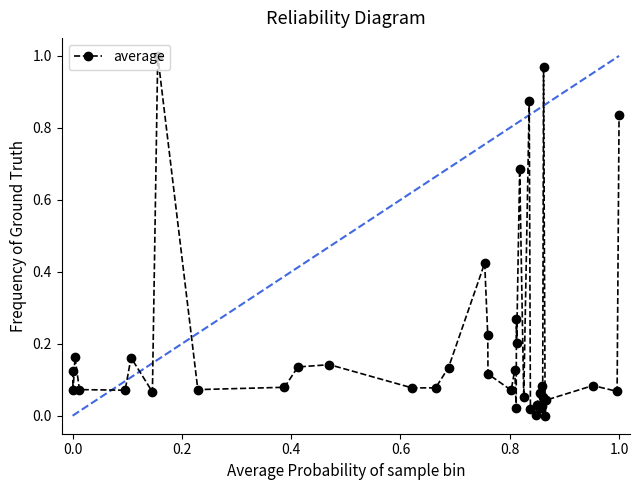

True or false: there are more than 1 points higher than both neighbors.

True